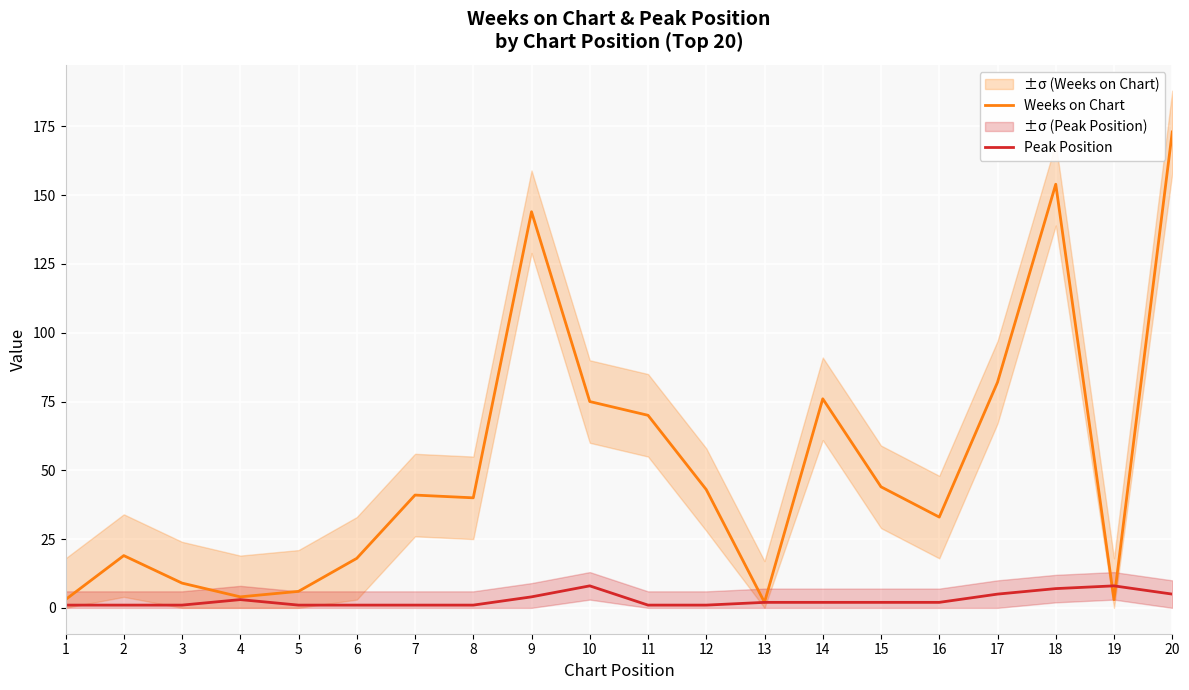

What is the sum of all Peak Position values?

57